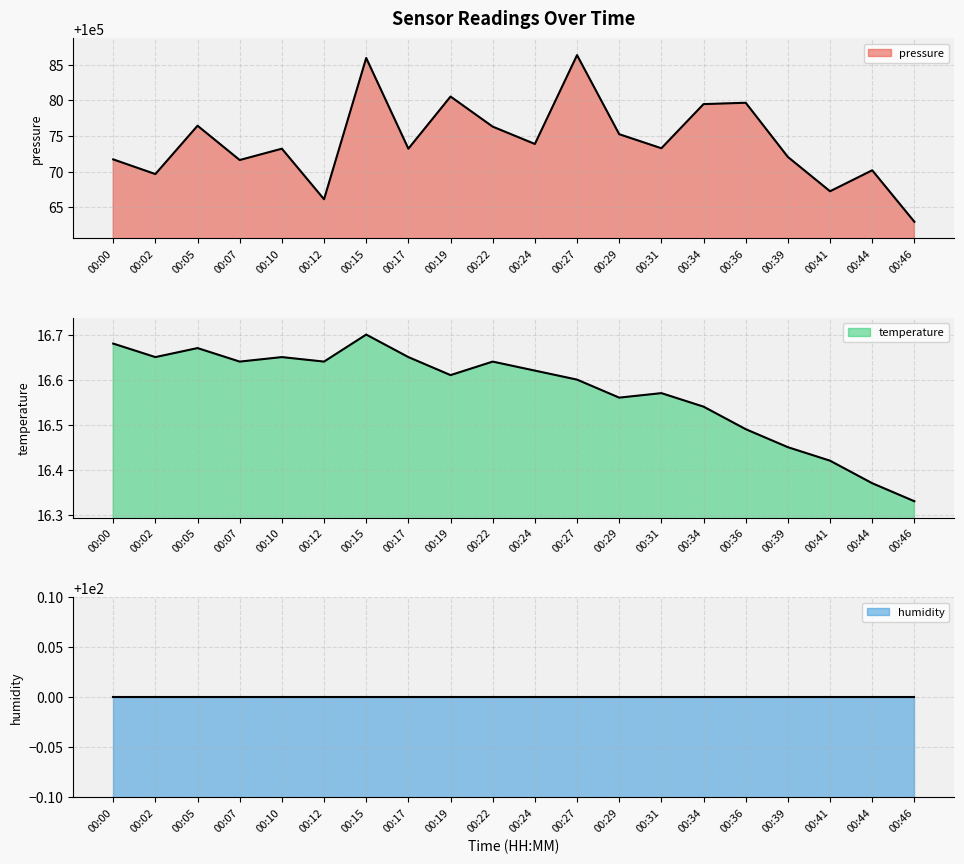

Is the value of temperature at 00:36 greater than the value of pressure at 00:46?

No